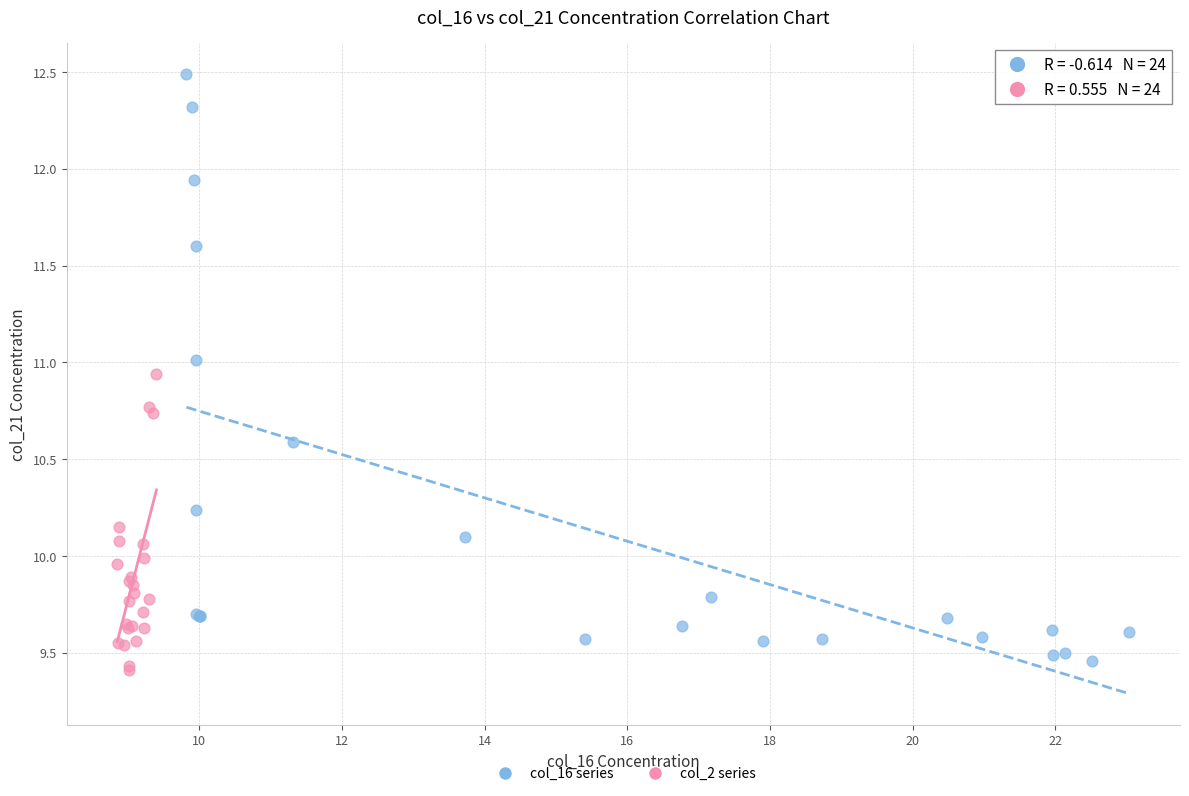

What are all the series names shown in the legend?

col_16 series, col_2 series